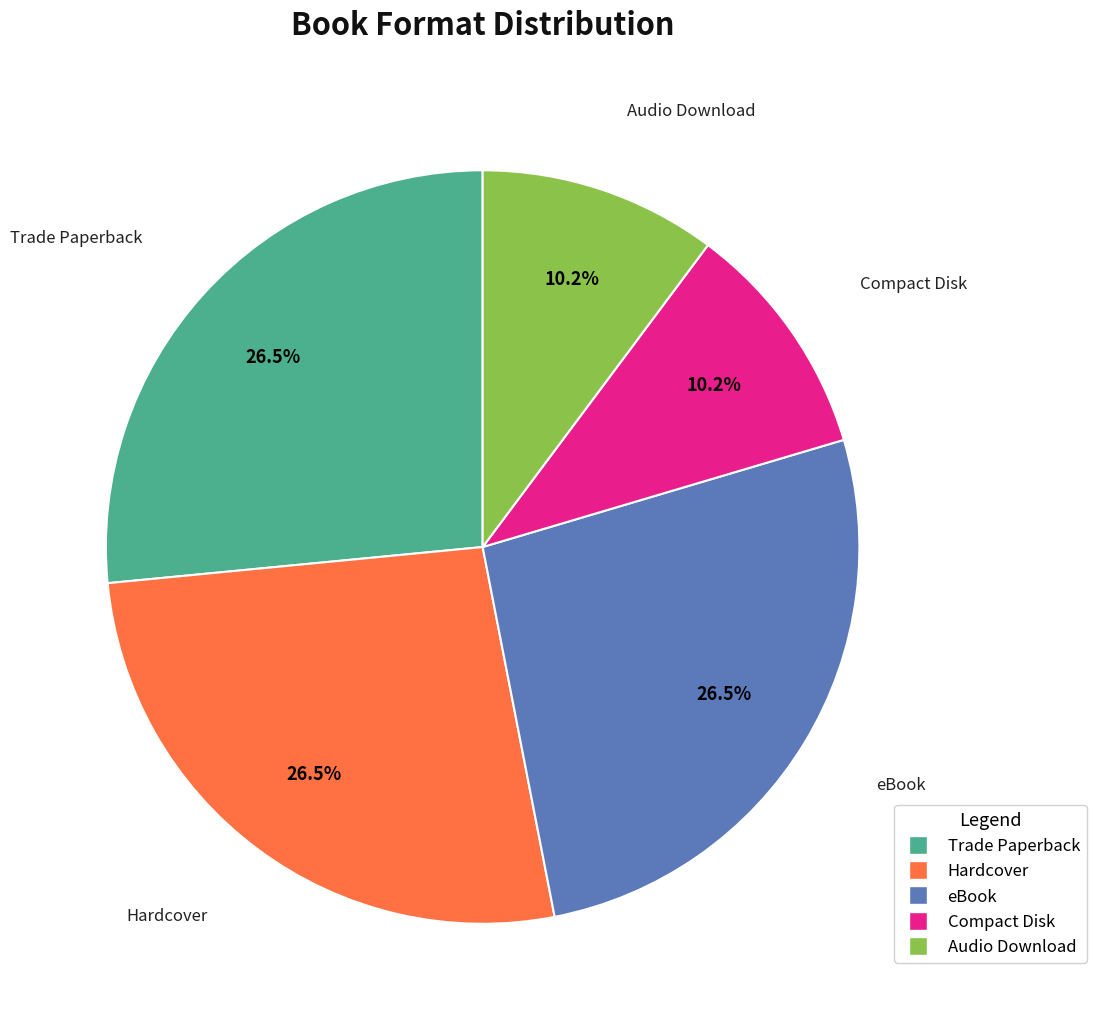

Between Compact Disk and Trade Paperback, which is larger?

Trade Paperback